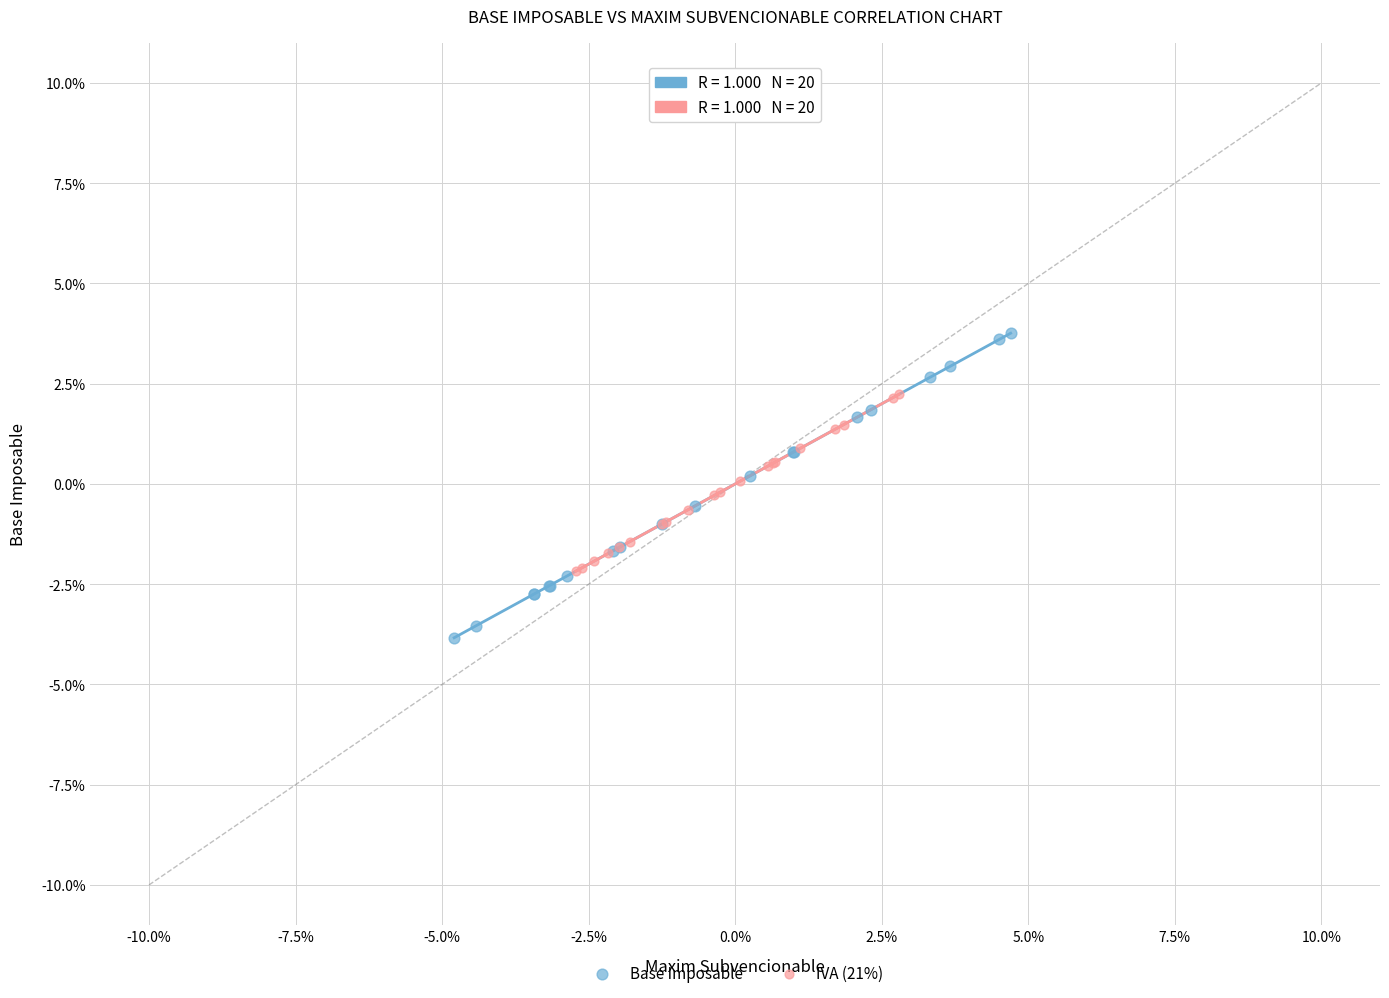

Which series reaches the minimum Y coordinate?

Base Imposable